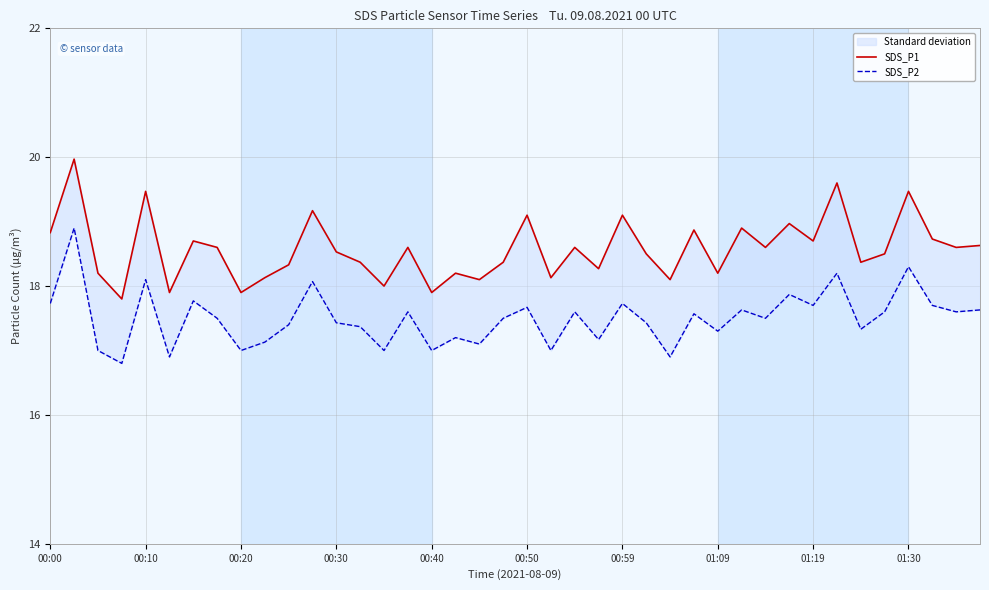

What is the average value of the SDS_P1 series?

18.6